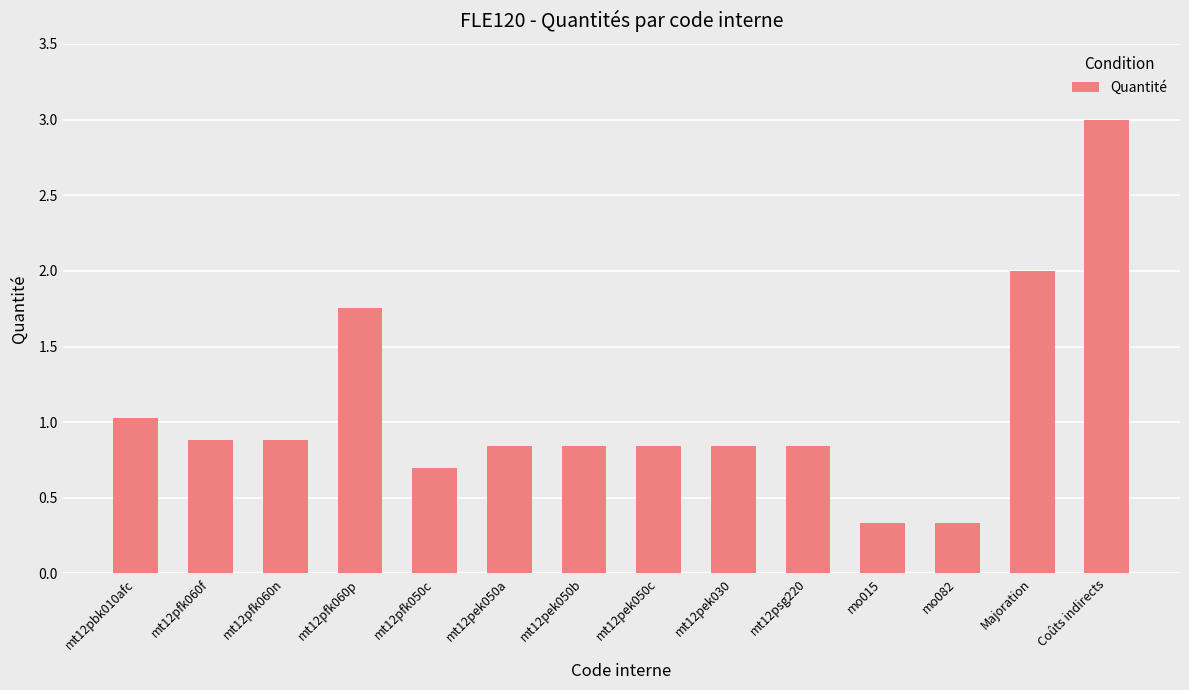

What is the value of the 1st bar from the left?

1.0